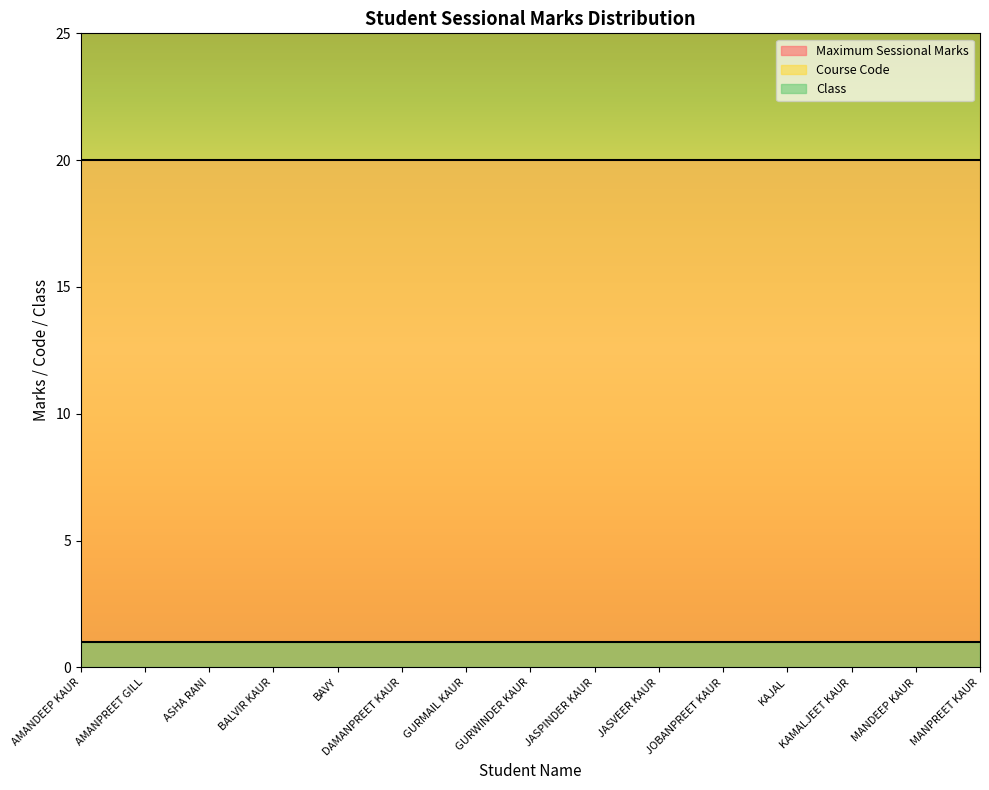

Which series changed the most between GURMAIL KAUR and KAJAL?

Maximum Sessional Marks